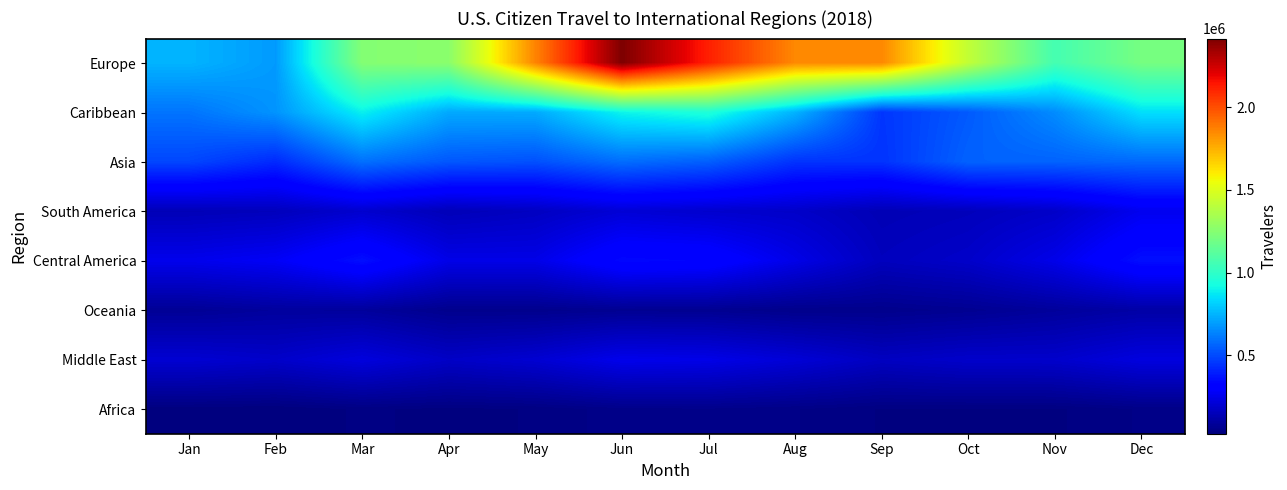

How many series are shown in this chart?

8